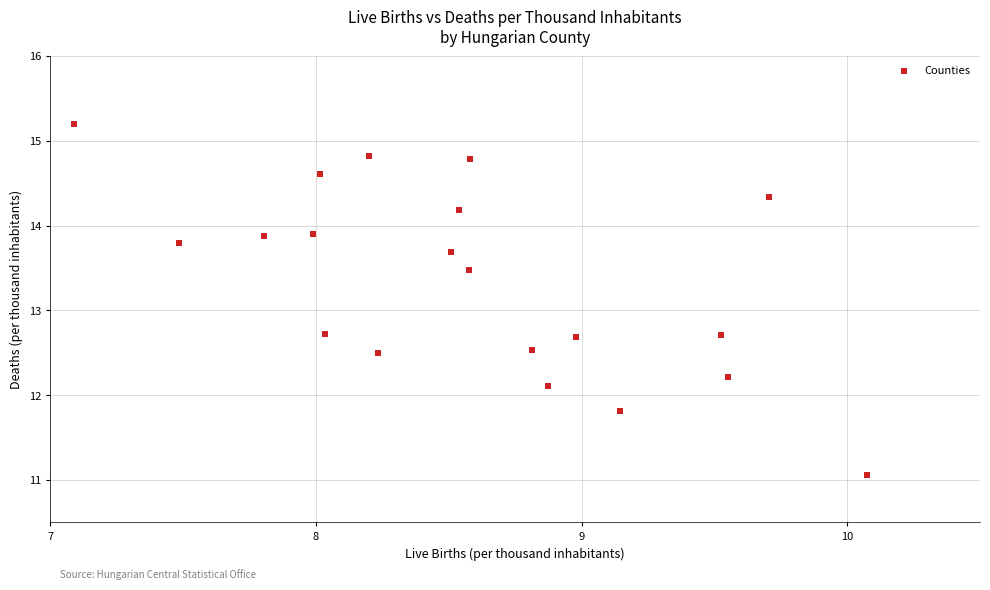

What is the range of Y values (max minus min)?

4.1